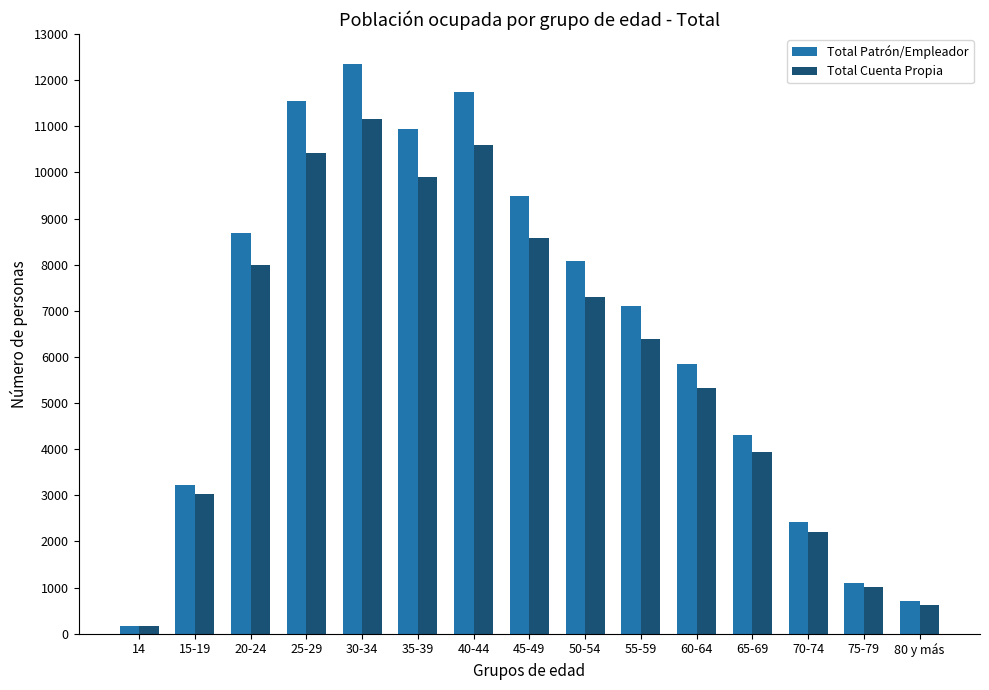

What are all the series names shown in the legend?

Total Patrón/Empleador, Total Cuenta Propia